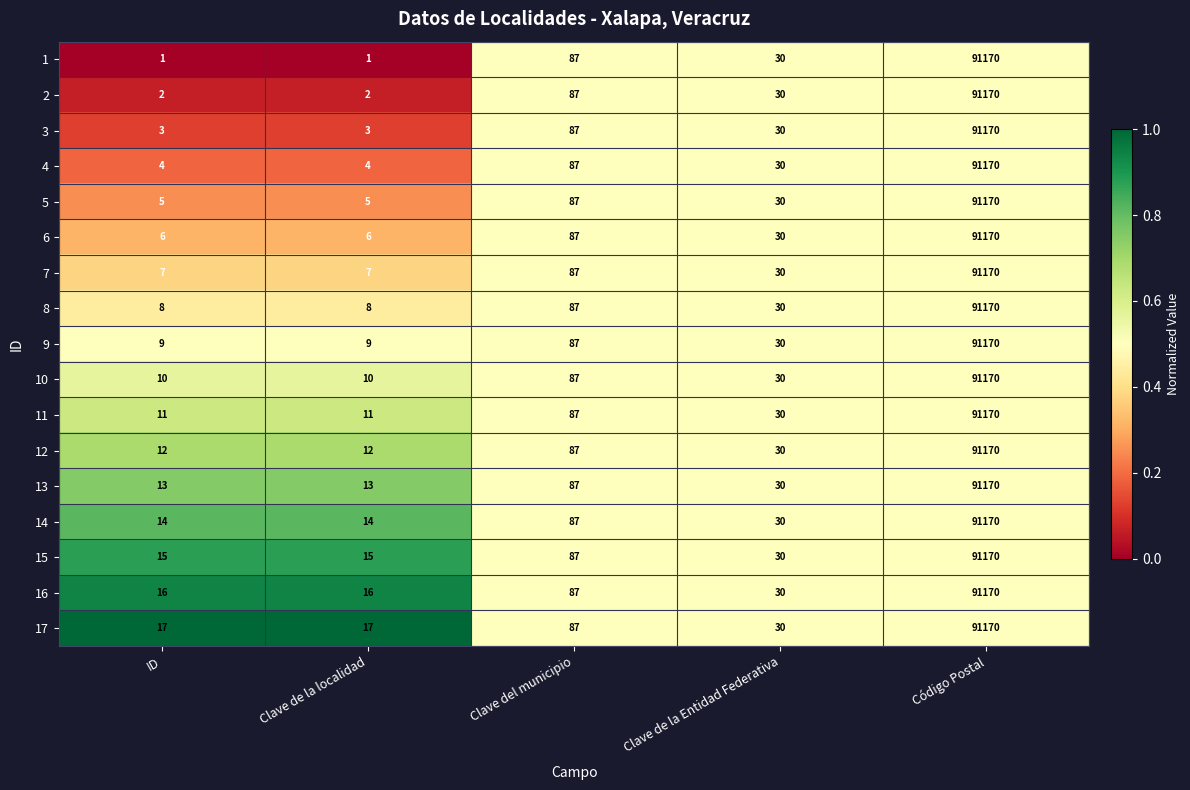

What is the highest value of the 9 series?

91170